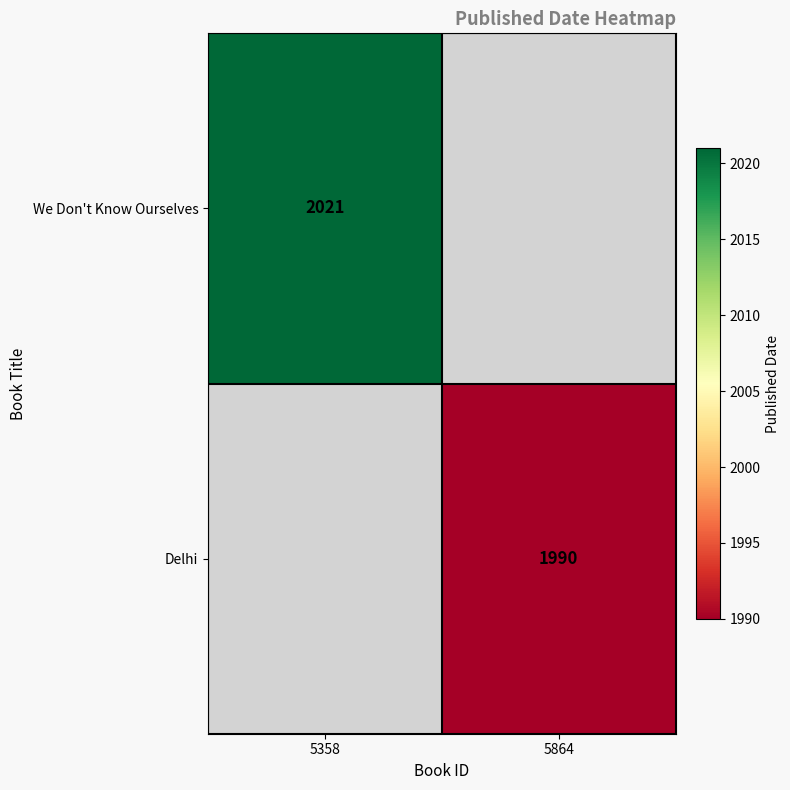

The We Don't Know Ourselves series shows 3627.0 at 5358. True or false?

False